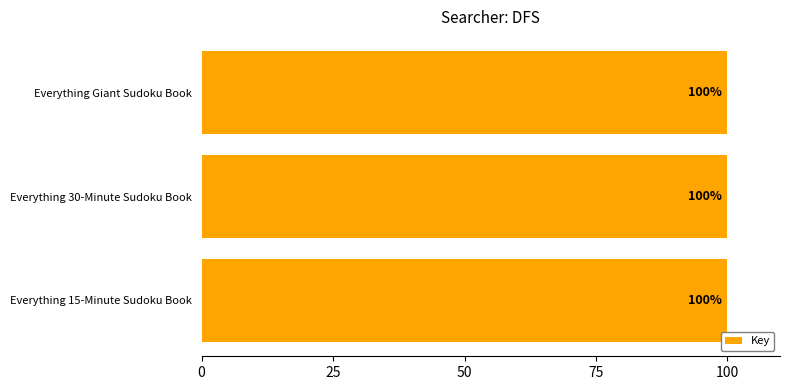

What is the sum of all values?

300.0